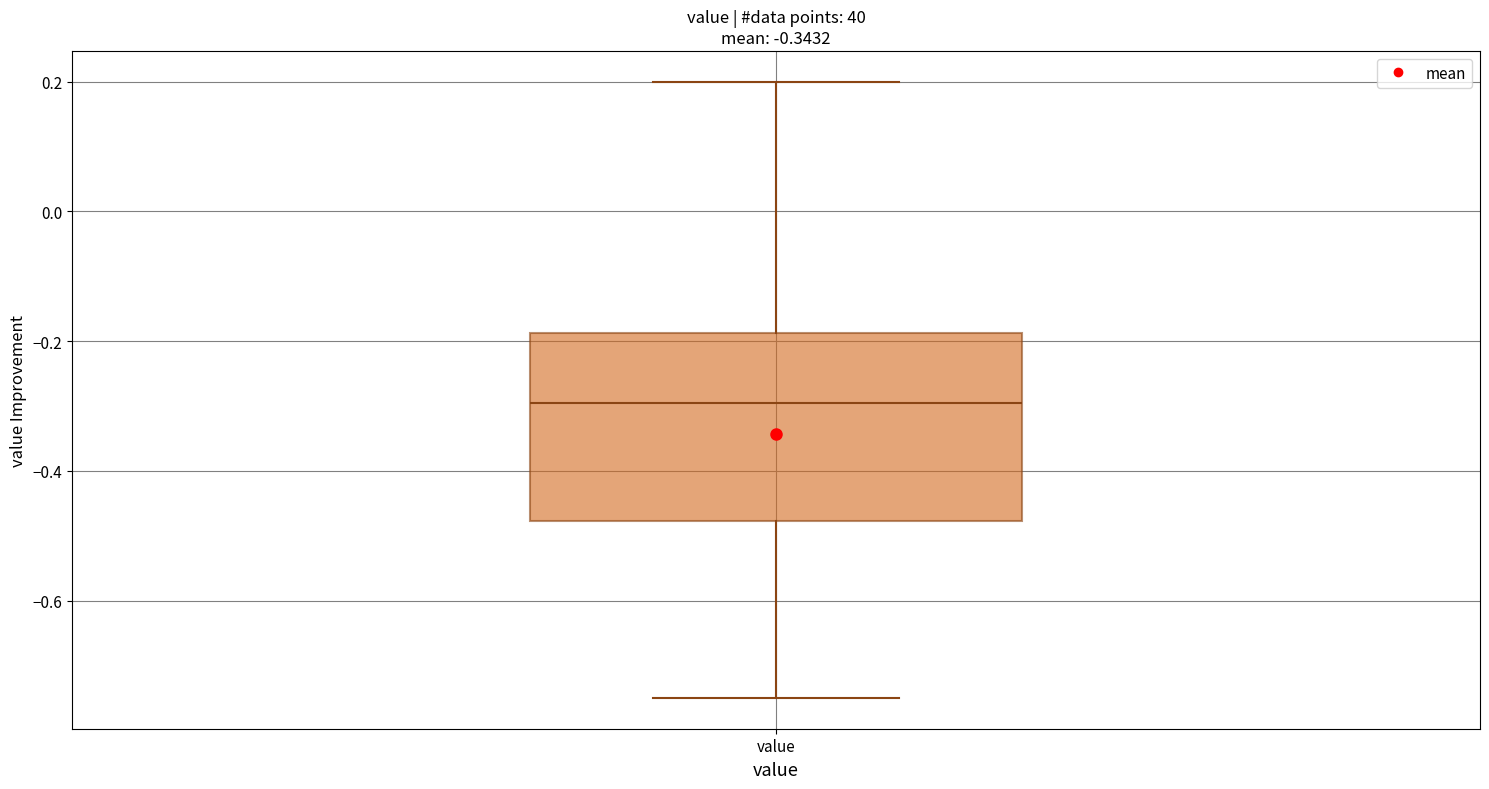

Transcribe this box plot: give where the median line is, the range the box spans, and where the two whiskers end, as read against the y-axis. The values are not printed on the chart, so give them approximately, as read against the axis.

median -0.30, box -0.48 to -0.18, whiskers -0.74 to 0.20